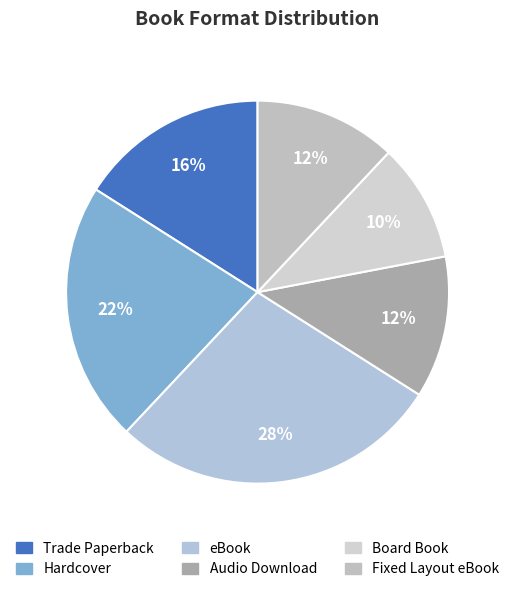

Is the sum of Board Book and Trade Paperback greater than half?

No